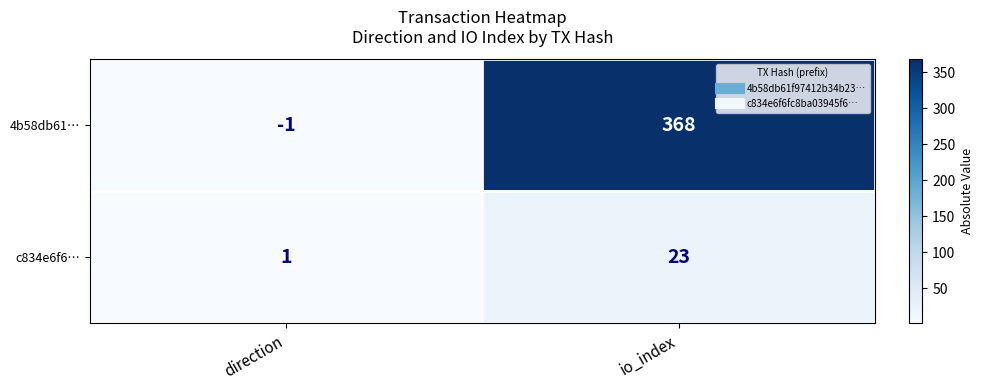

Where is 4b58db61… nearest to the value 183?

direction